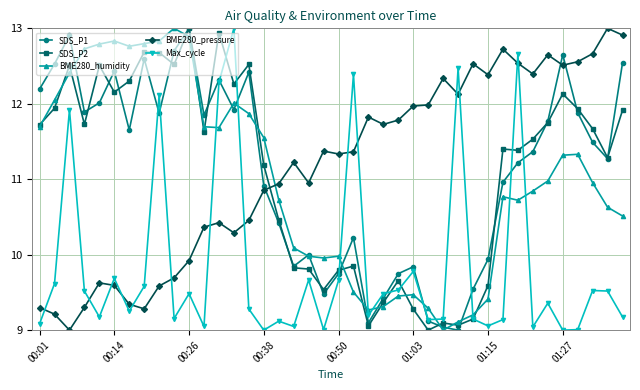

How many times do Max_cycle and BME280_pressure cross each other?

14